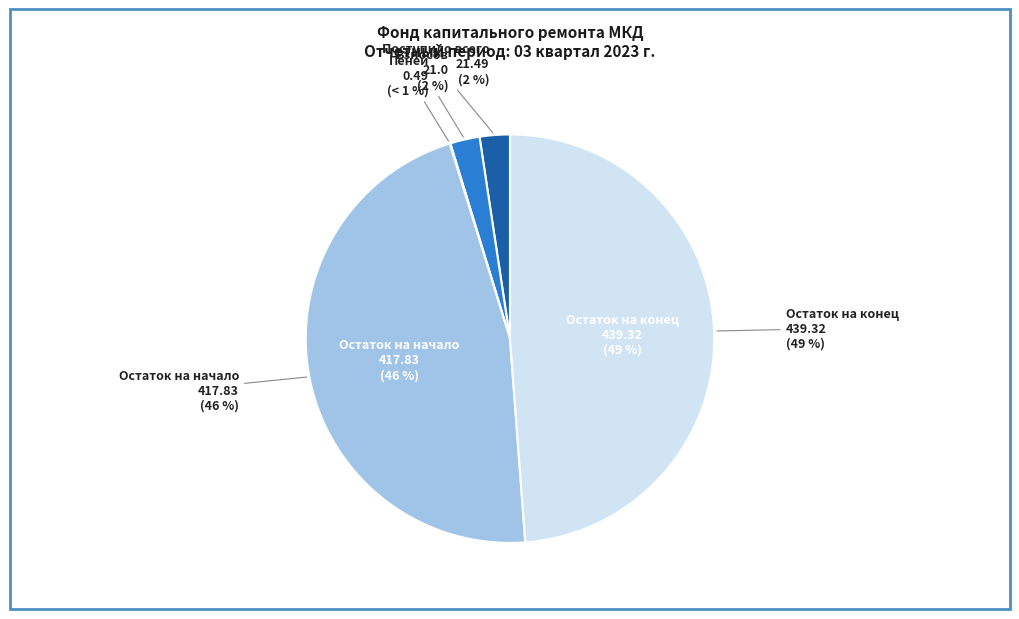

How many segments does this pie chart have?

5